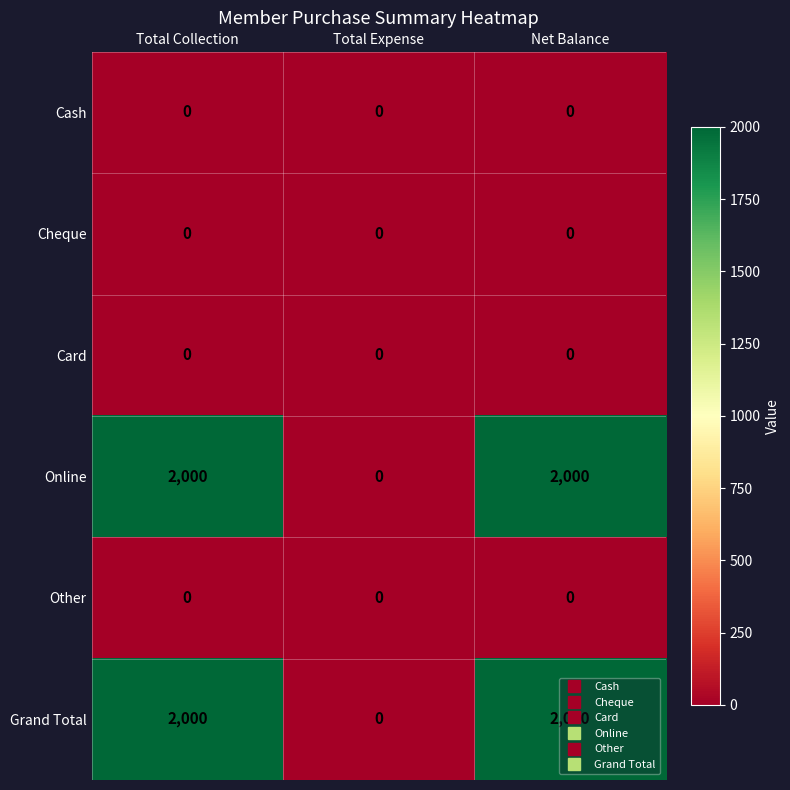

How many categories are shown in the chart?

3